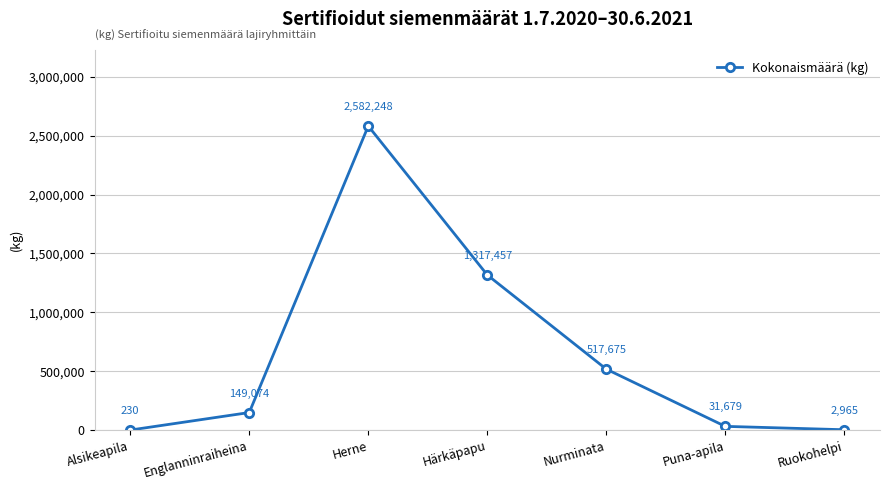

What is the difference between the values at Puna-apila and Herne?

2550569